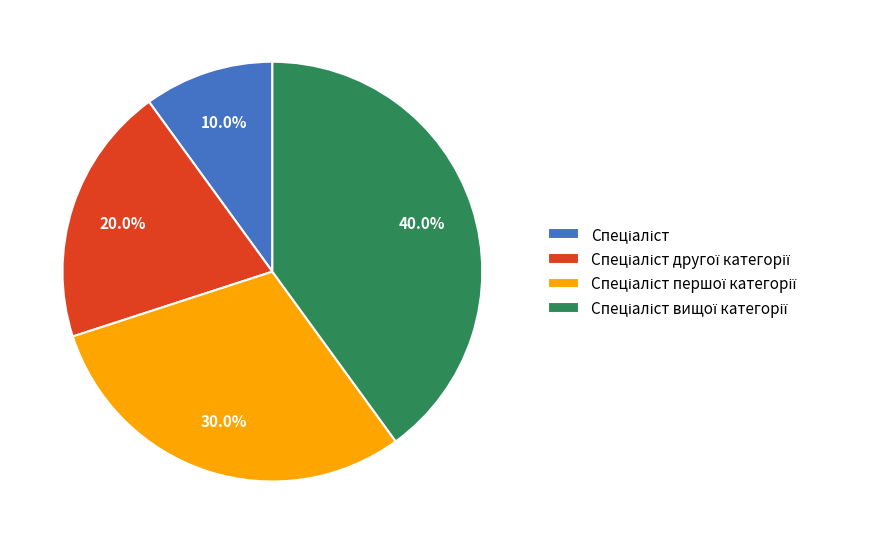

Does any single category account for the majority?

No